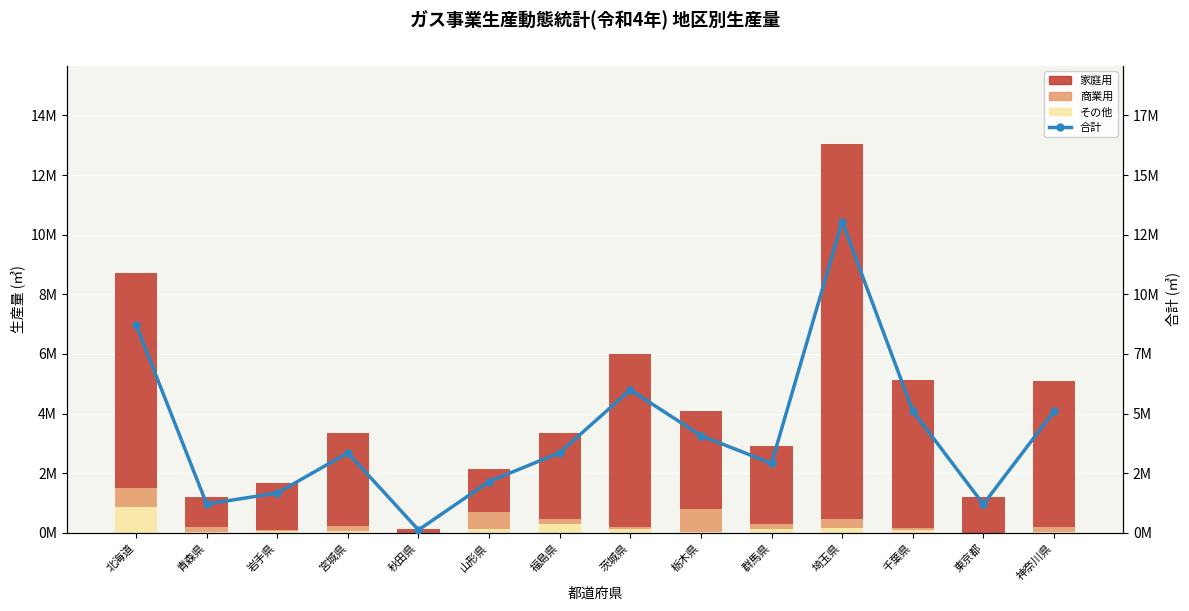

Which series has the largest total across all categories?

合計